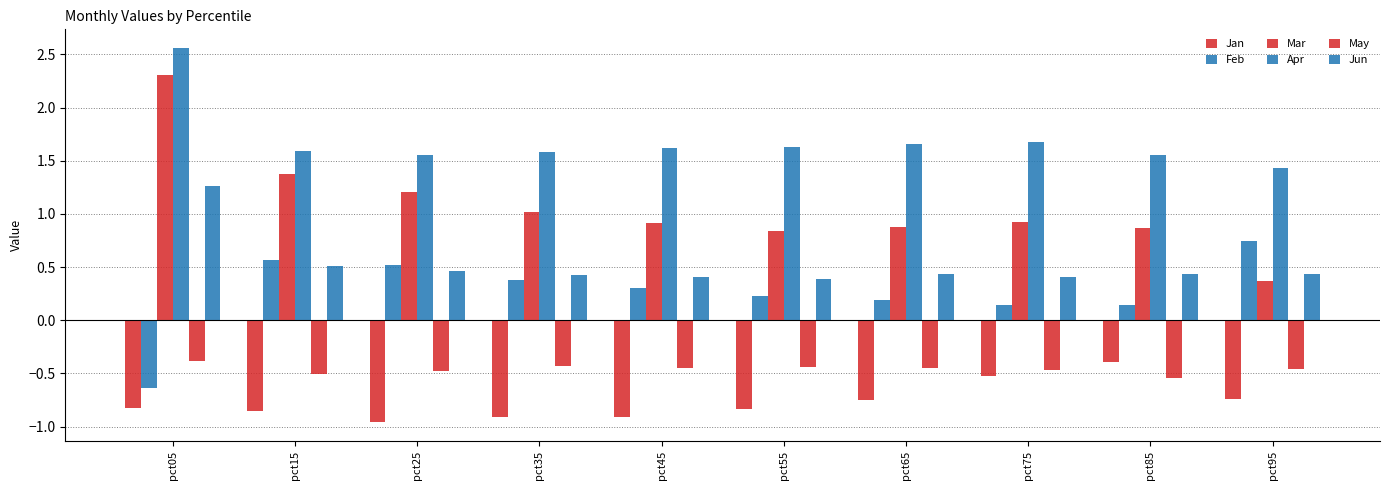

Is the value of Jan at pct55 greater than the value of Apr at pct05?

No